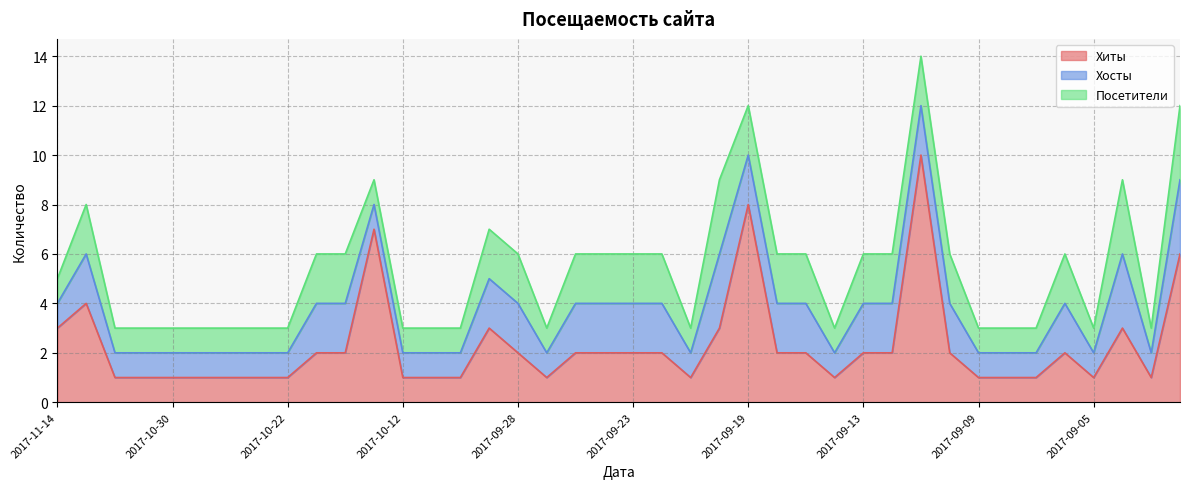

Where does the Хиты series first go above 2?

2017-11-14